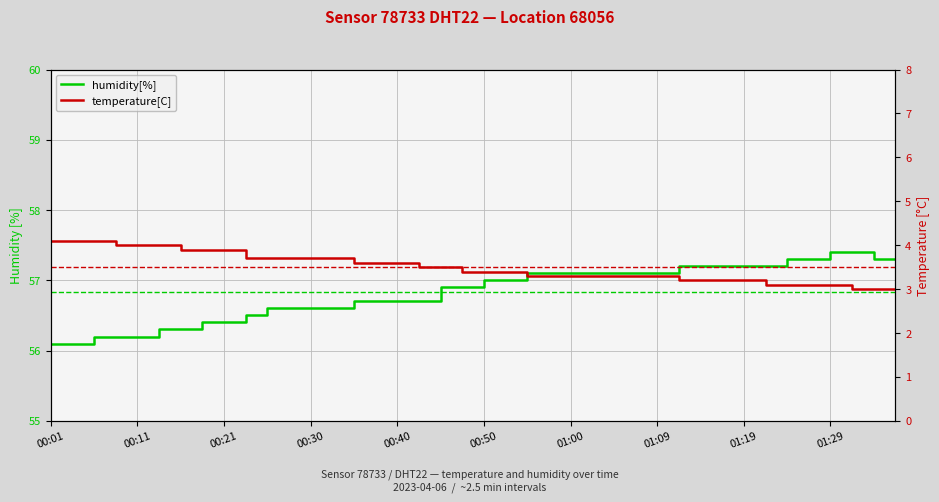

Is this an area chart (filled region under the line)?

No